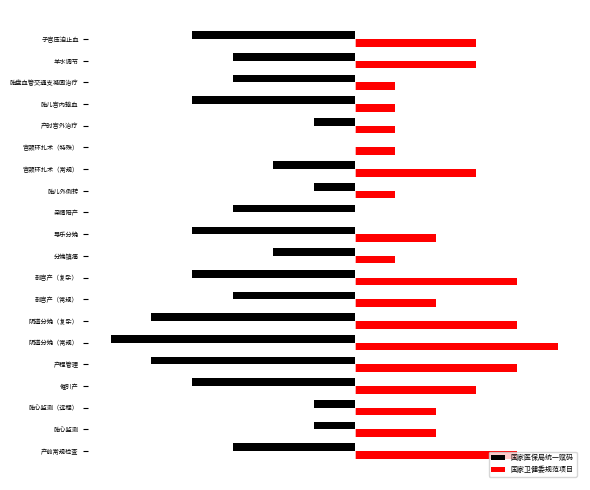

What are all the series names shown in the legend?

国家医保局统一赋码, 国家卫健委规范项目